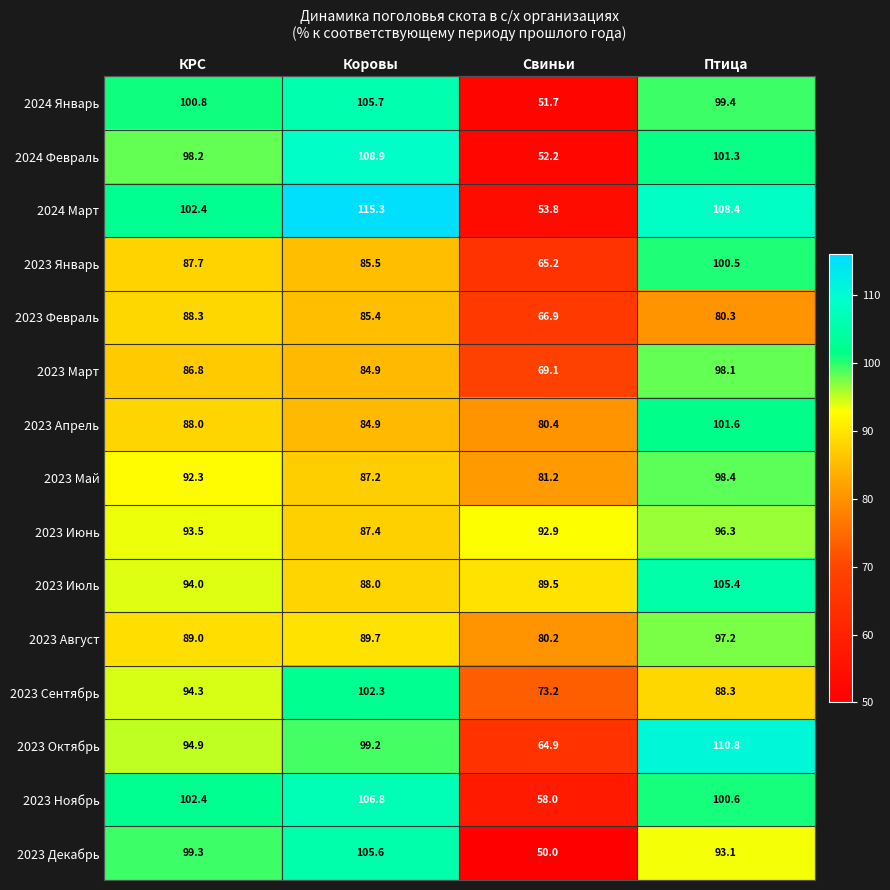

Rank the series by their maximum value, from highest to lowest.

2024 Март, 2023 Октябрь, 2024 Февраль, 2023 Ноябрь, 2024 Январь, 2023 Декабрь, 2023 Июль, 2023 Сентябрь, 2023 Апрель, 2023 Январь, 2023 Май, 2023 Март, 2023 Август, 2023 Июнь, 2023 Февраль